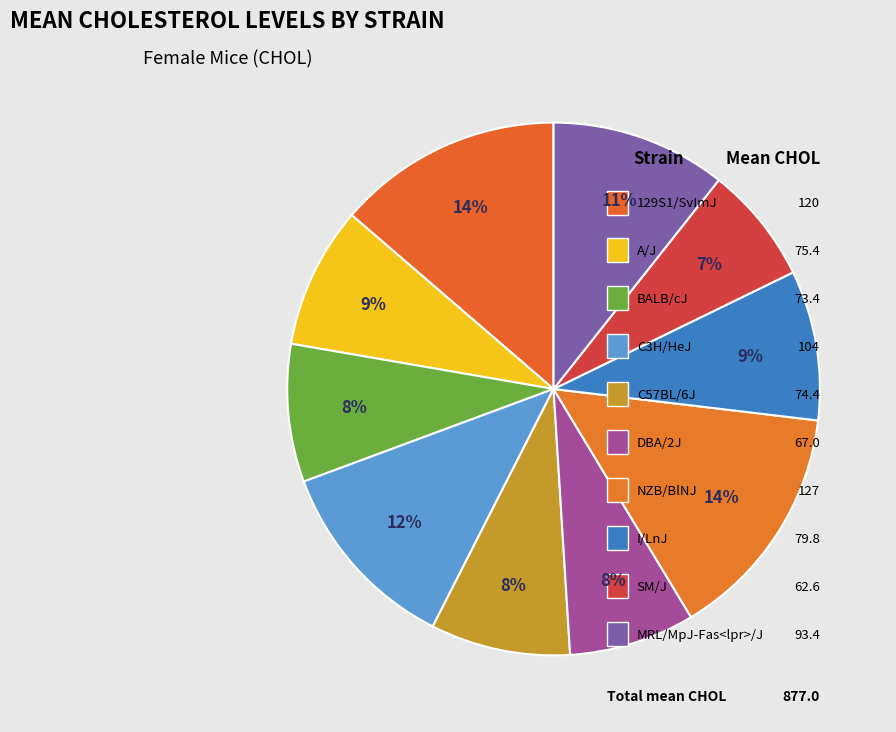

Does any single category account for the majority?

No